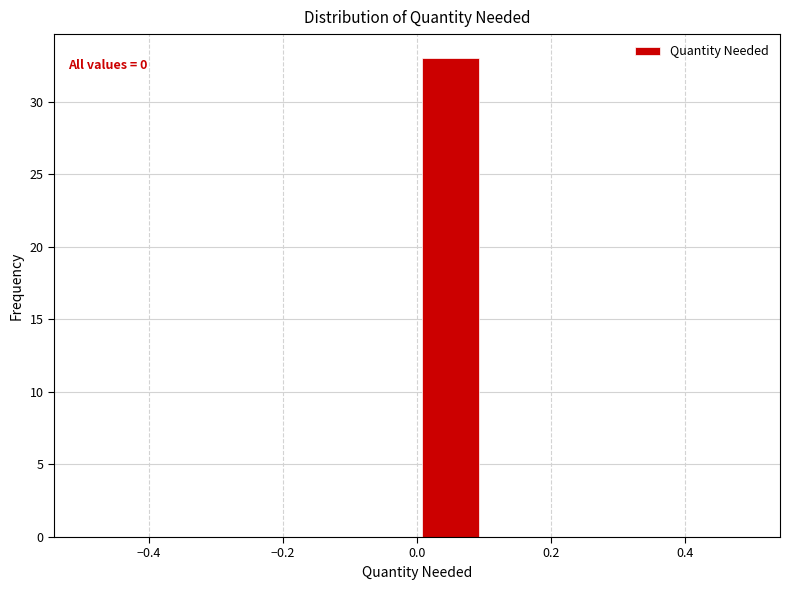

Which range on the x-axis has the tallest bar?

0.0 to 0.1